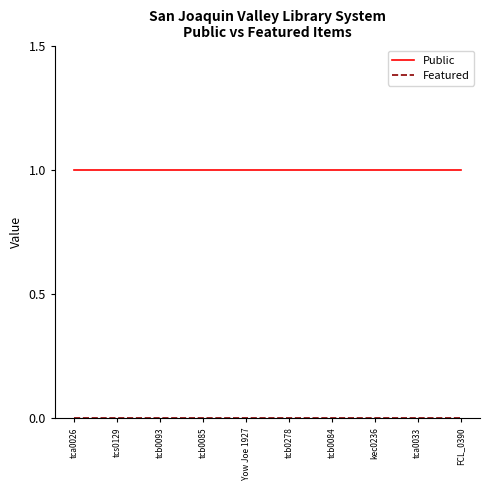

What position from the right is tcb0093?

8